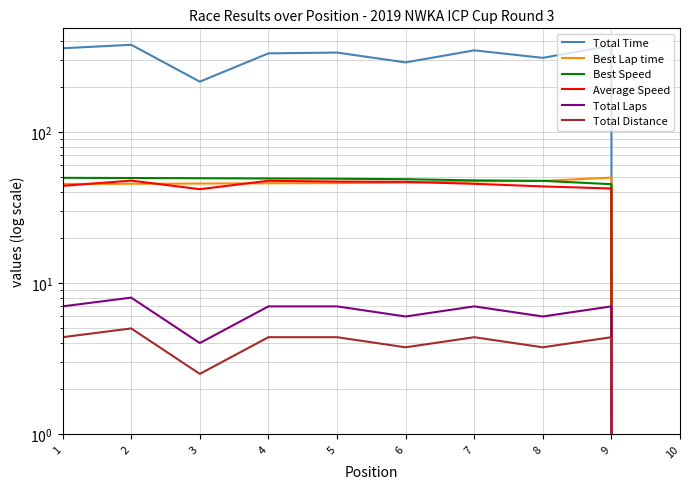

Reading left to right, transcribe all the data shown in this chart.

Total Time: 358.4	377.8	215.4	331.5	335.6	288.9	347.1	309.6	372.9	0.0
Best Lap time: 45.3	45.4	45.6	45.7	45.9	46.2	47.1	47.4	49.9	0.0
Best Speed: 49.7	49.6	49.4	49.2	49.0	48.7	47.8	47.4	45.1	0.0
Average Speed: 44.0	47.6	41.8	47.5	46.9	46.7	45.4	43.6	42.2	0.0
Total Laps: 7.0	8.0	4.0	7.0	7.0	6.0	7.0	6.0	7.0	0.0
Total Distance: 4.4	5.0	2.5	4.4	4.4	3.8	4.4	3.8	4.4	0.0